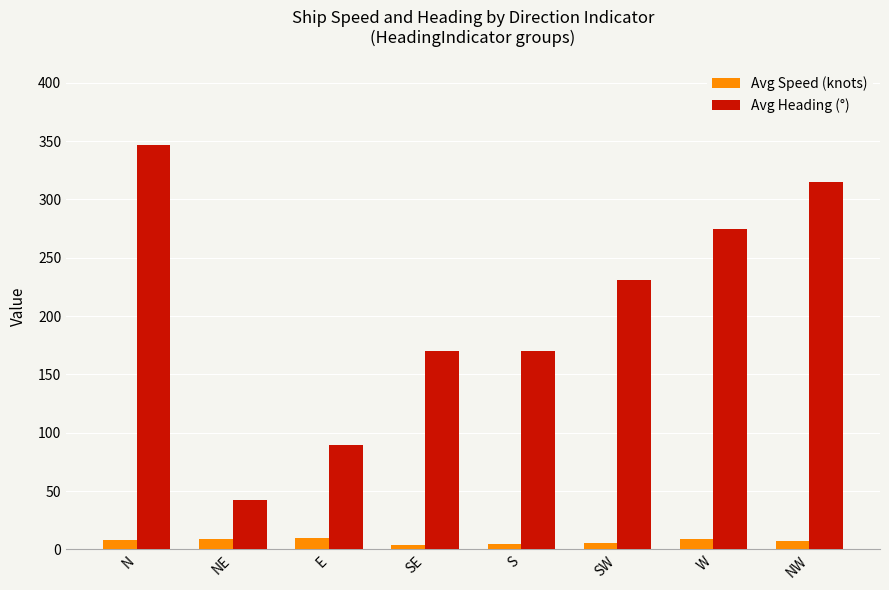

Rank the series by their average value, from highest to lowest.

Avg Heading (°), Avg Speed (knots)